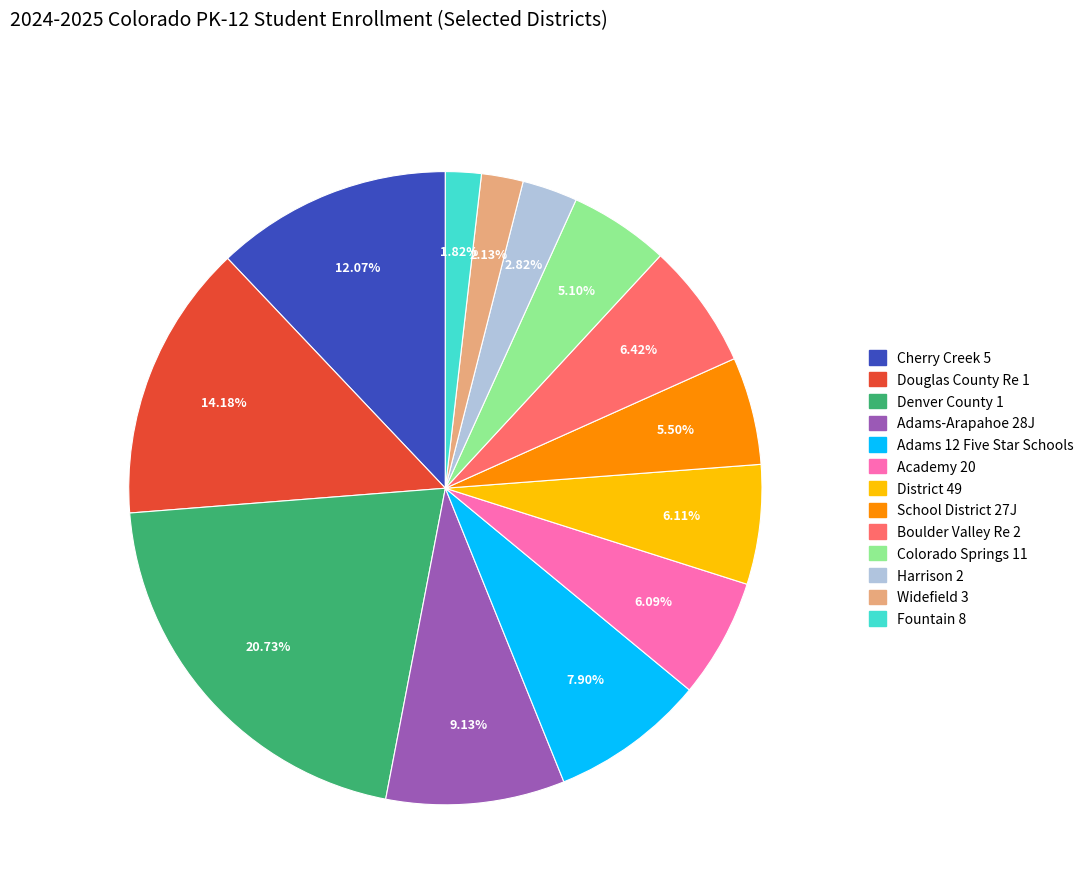

What percentage do Adams-Arapahoe 28J and Denver County 1 together represent?

29.9%